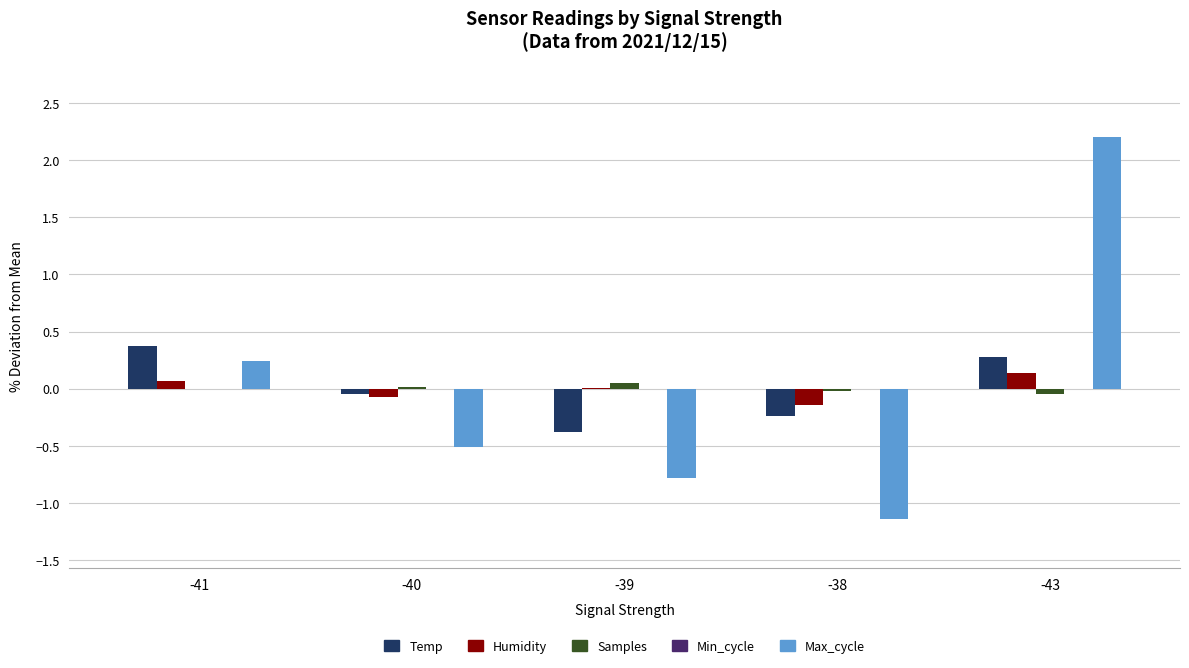

Which series changed the most between -41 and -40?

Max_cycle